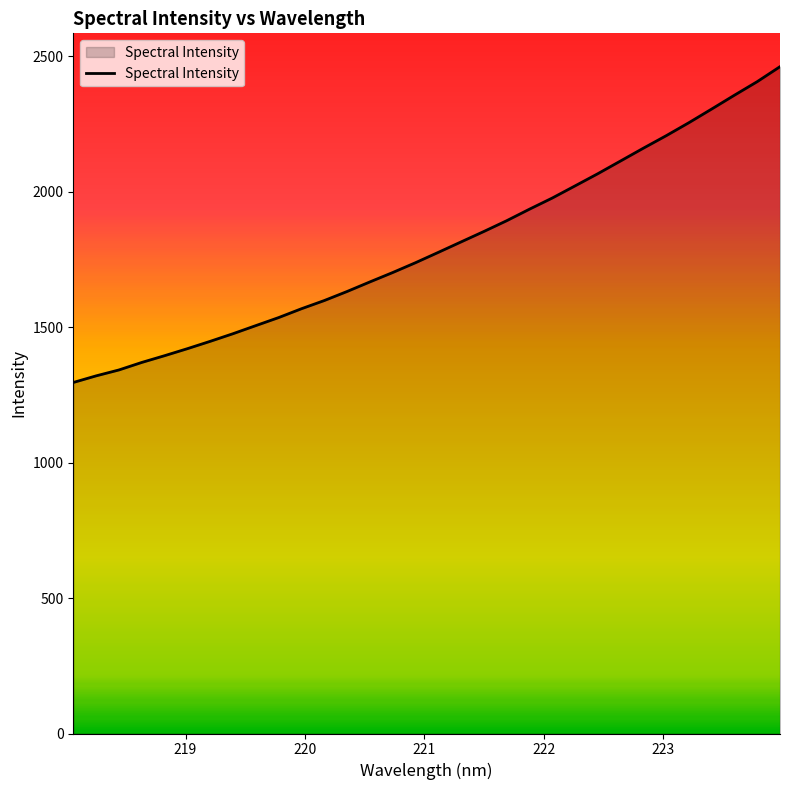

What is the minimum value shown in the chart?

1295.6